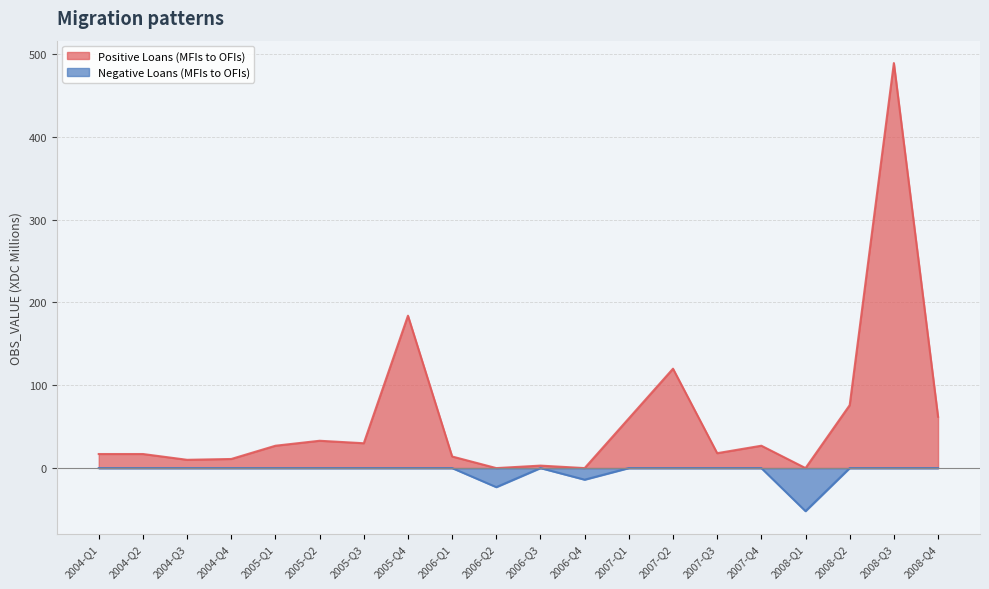

True or false: Positive Loans (MFIs to OFIs) and Negative Loans (MFIs to OFIs) intersect in this chart.

False